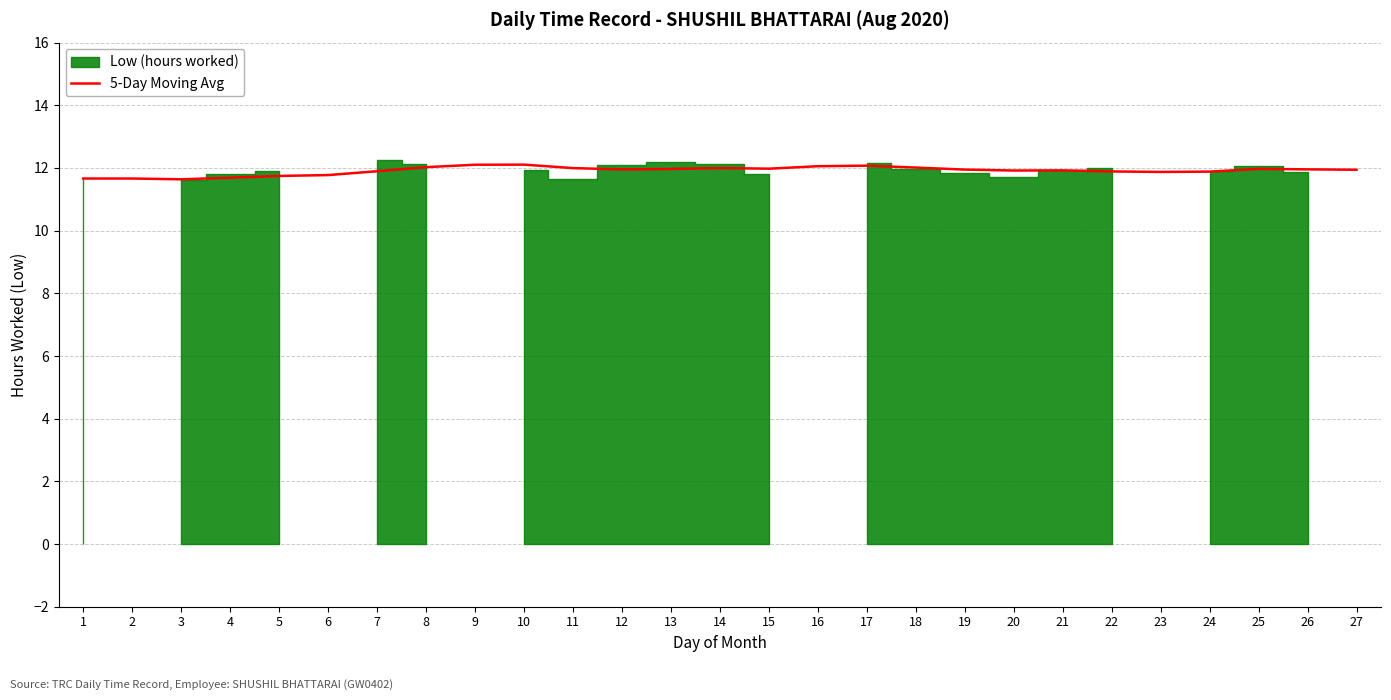

What is the maximum value shown in the chart?

12.1